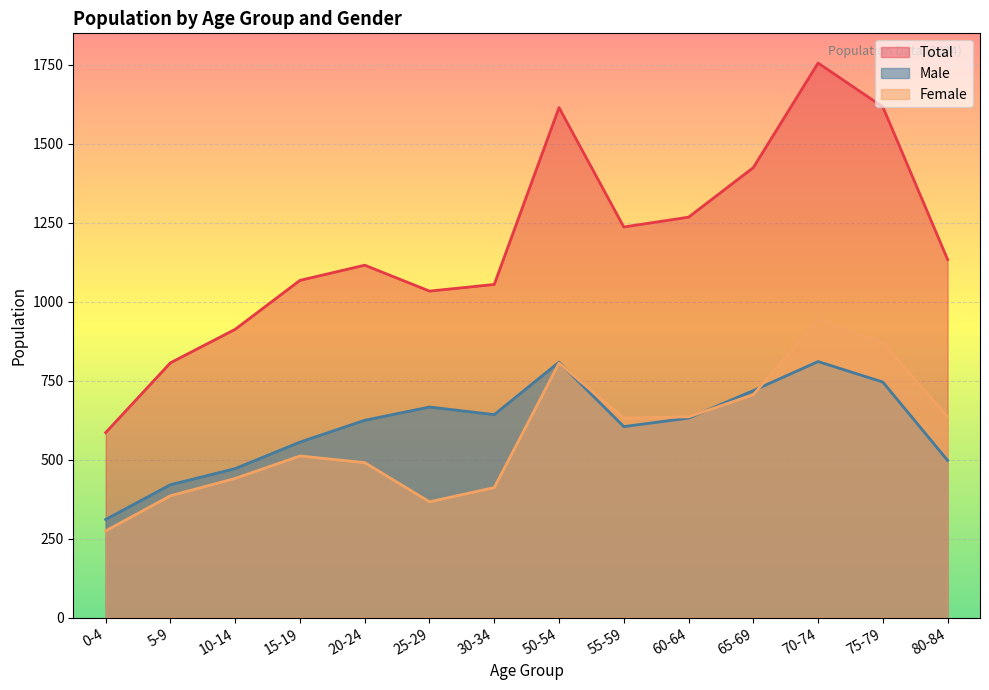

What is the smallest value displayed?

275